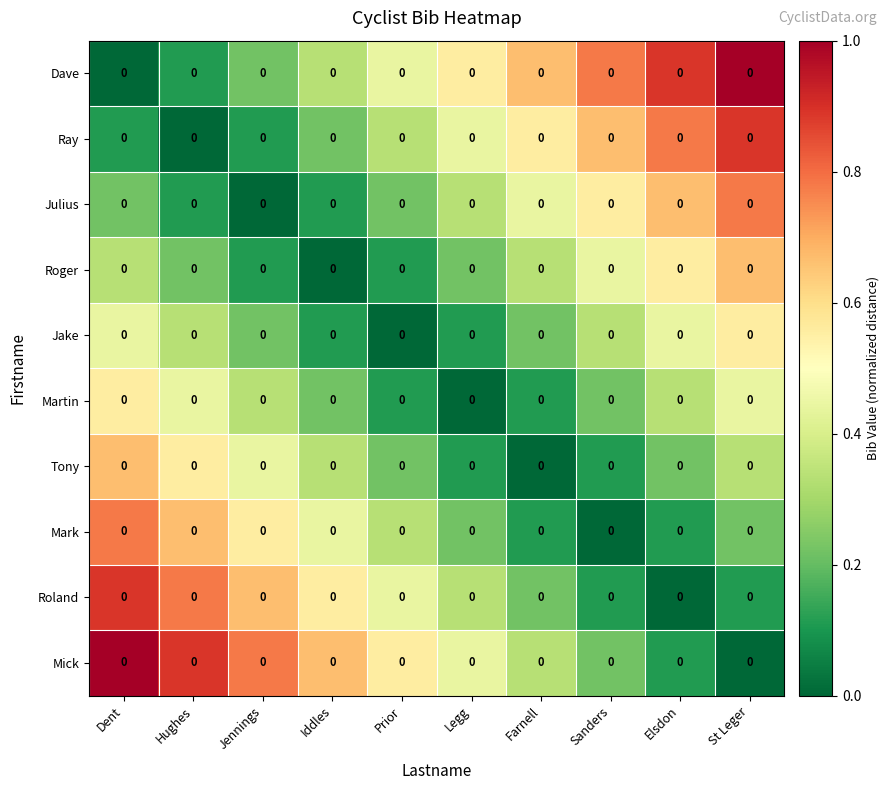

Which category has the lowest value across all series?

Dent